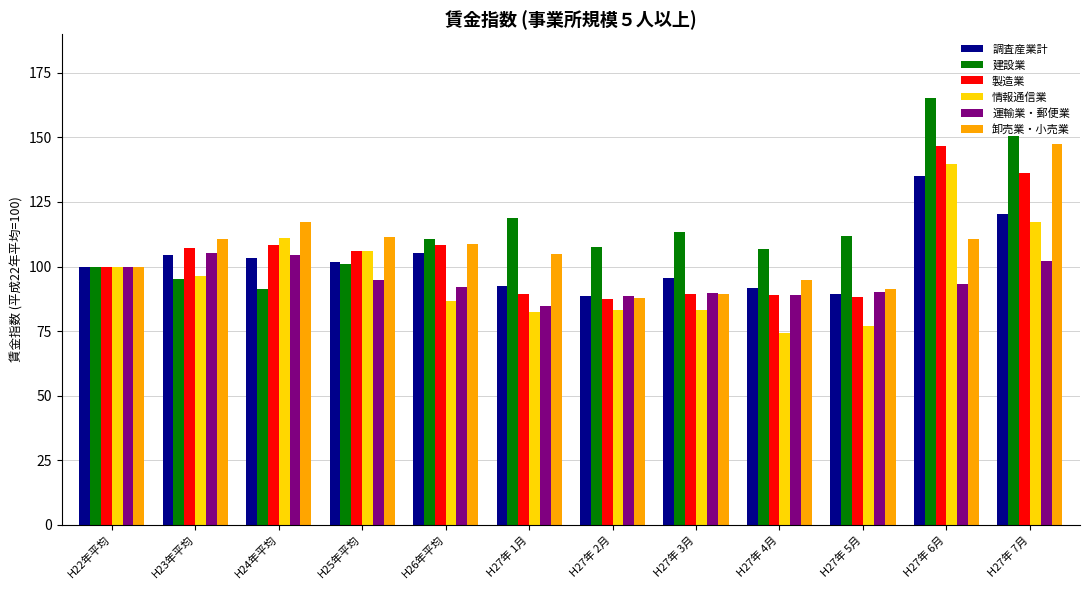

Which label corresponds to the largest value in the chart?

H27年 6月